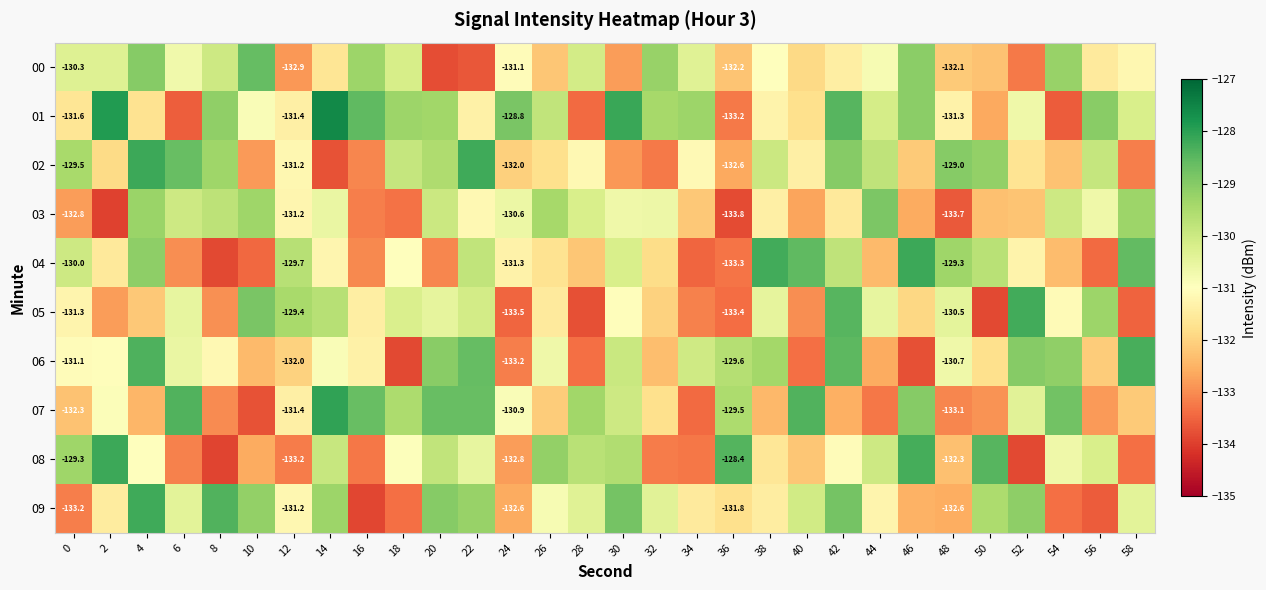

Between 42 and 54, which series saw the biggest shift?

01